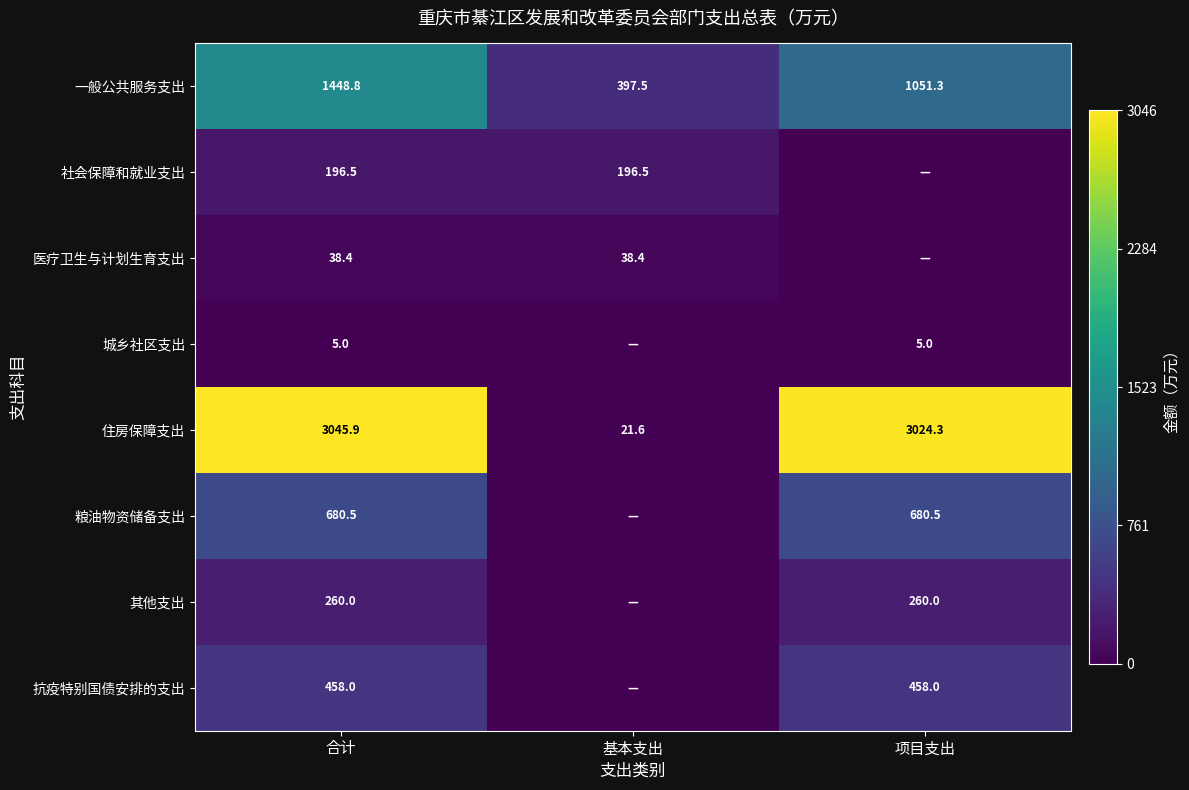

The 一般公共服务支出 series shows 578.7 at 项目支出. True or false?

False